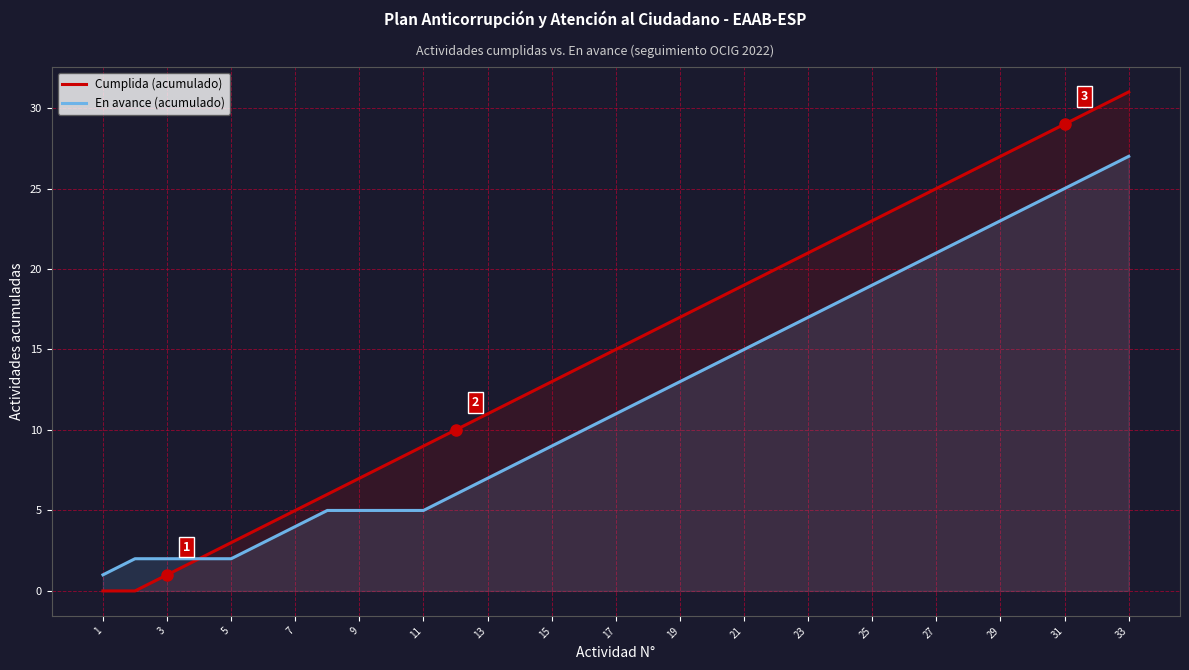

List the series in order of their overall mean, highest first.

Cumplida (acumulado), En avance (acumulado)